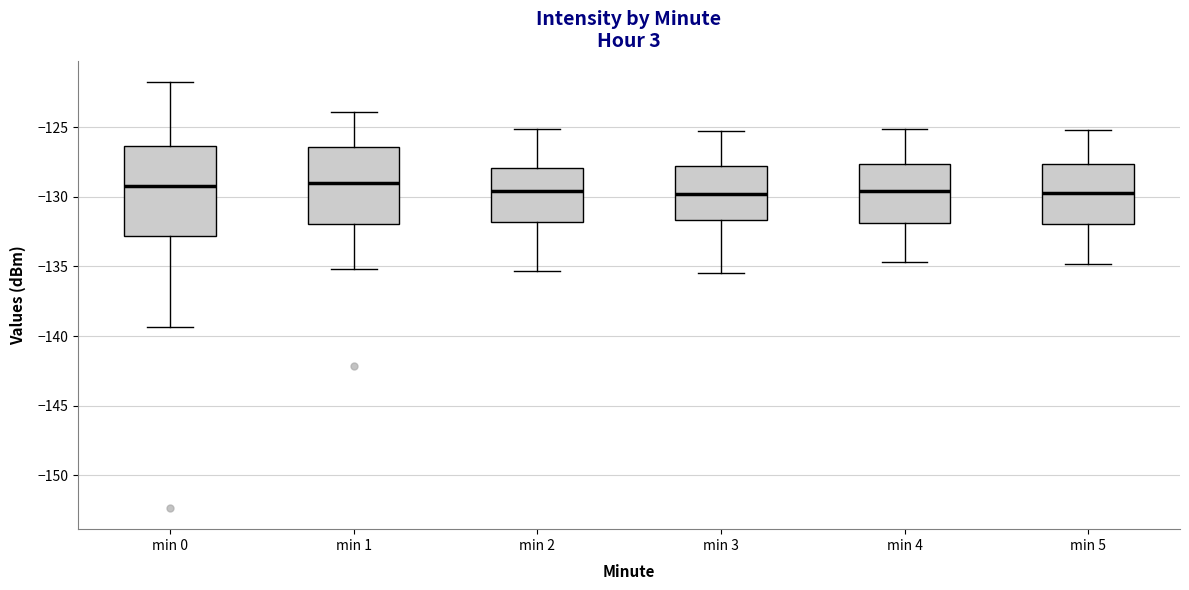

Reading left to right, transcribe this box plot: for each box, give where its median line is, the range the box spans, and where its two whiskers end, as read against the y-axis. The values are not printed on the chart, so give them approximately, as read against the axis.

min 0: median -129.0, box -133.0 to -126.5, whiskers -139.5 to -122.0
min 1: median -129.0, box -132.0 to -126.5, whiskers -135.0 to -124.0
min 2: median -129.5, box -132.0 to -128.0, whiskers -135.5 to -125.0
min 3: median -130.0, box -131.5 to -128.0, whiskers -135.5 to -125.5
min 4: median -129.5, box -132.0 to -127.5, whiskers -134.5 to -125.0
min 5: median -129.5, box -132.0 to -127.5, whiskers -135.0 to -125.0